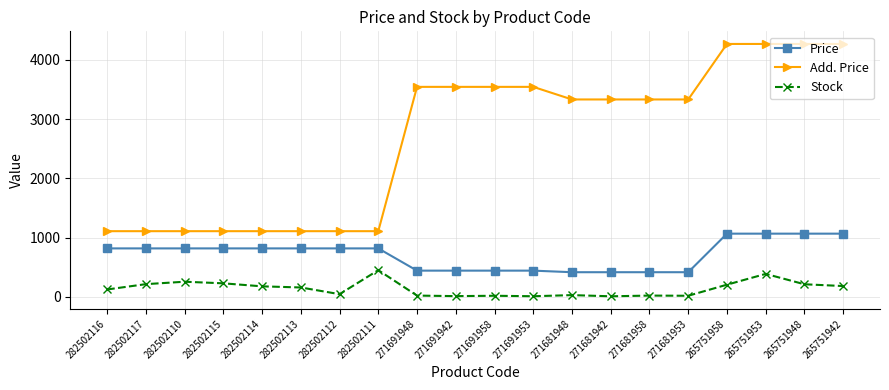

Between 282502112 and 271681953, which series saw the biggest shift?

Add. Price